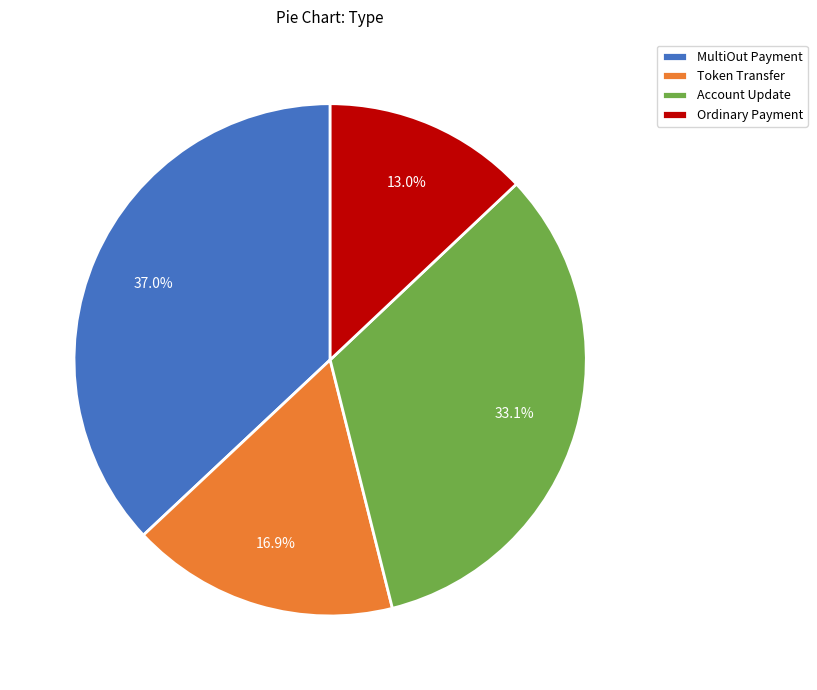

What portion of the pie excludes Ordinary Payment?

87.0%